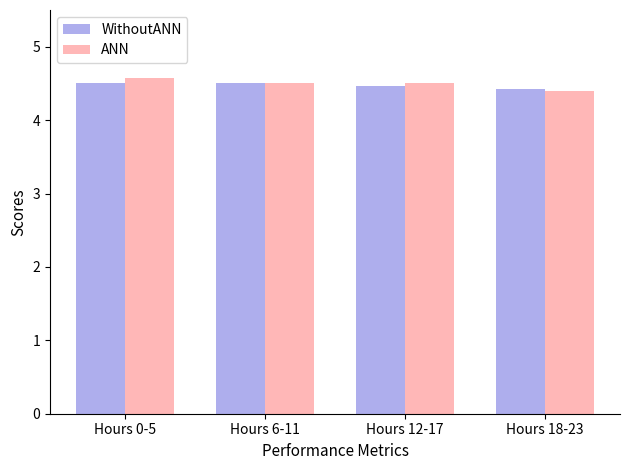

What is the total value across all series at Hours 18-23?

8.8